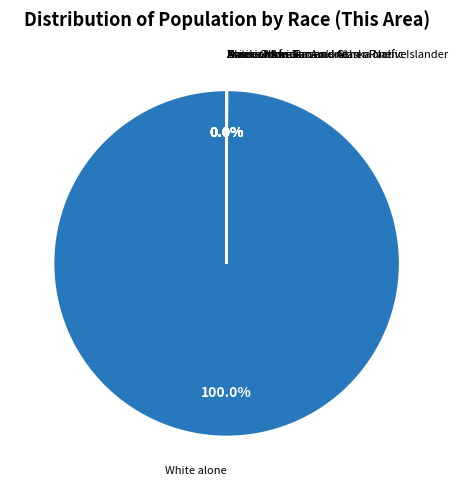

Is there a majority slice in this chart?

Yes